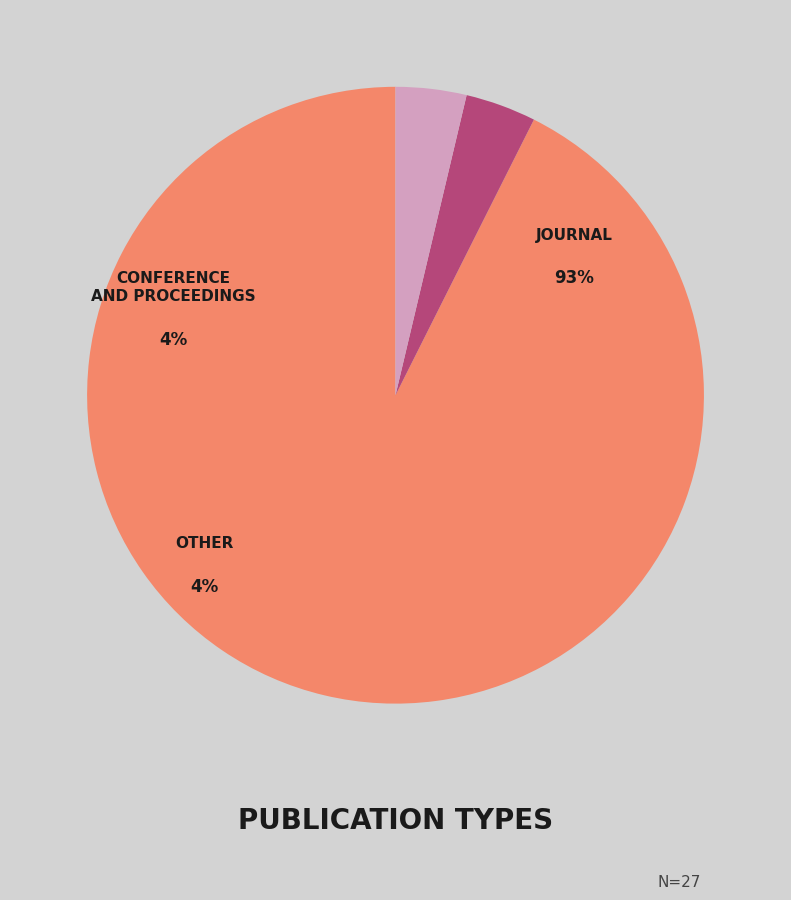

To the nearest percent, what is the difference between the largest and smallest slice percentages?

89%